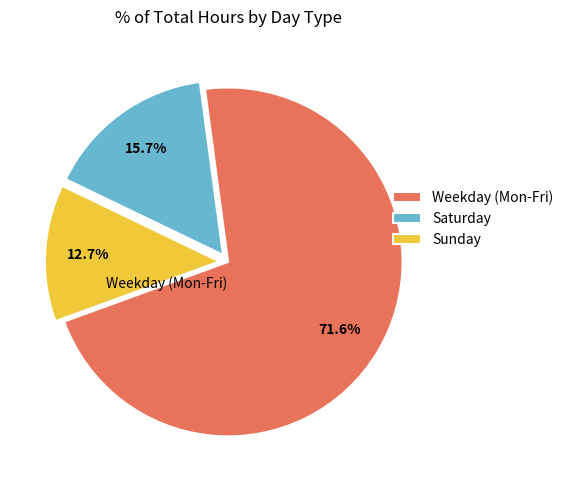

To the nearest percent, what is the average slice percentage?

33%